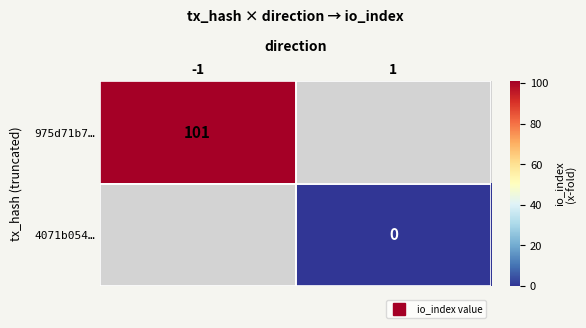

Which series has the widest spread of values?

975d71b7…